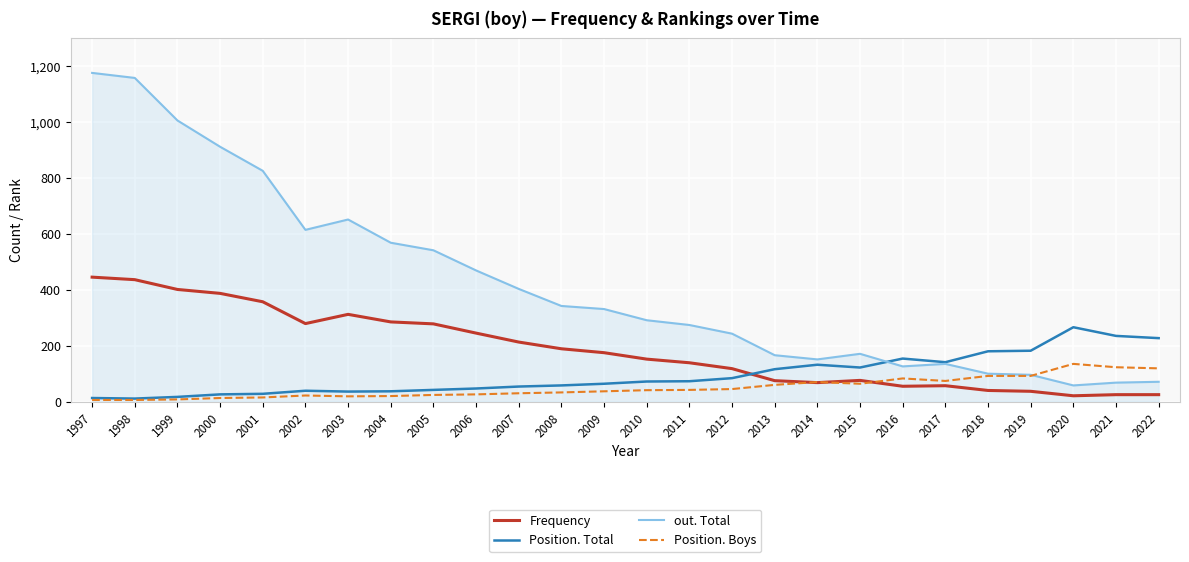

What is the highest value of the Position. Boys series?

135